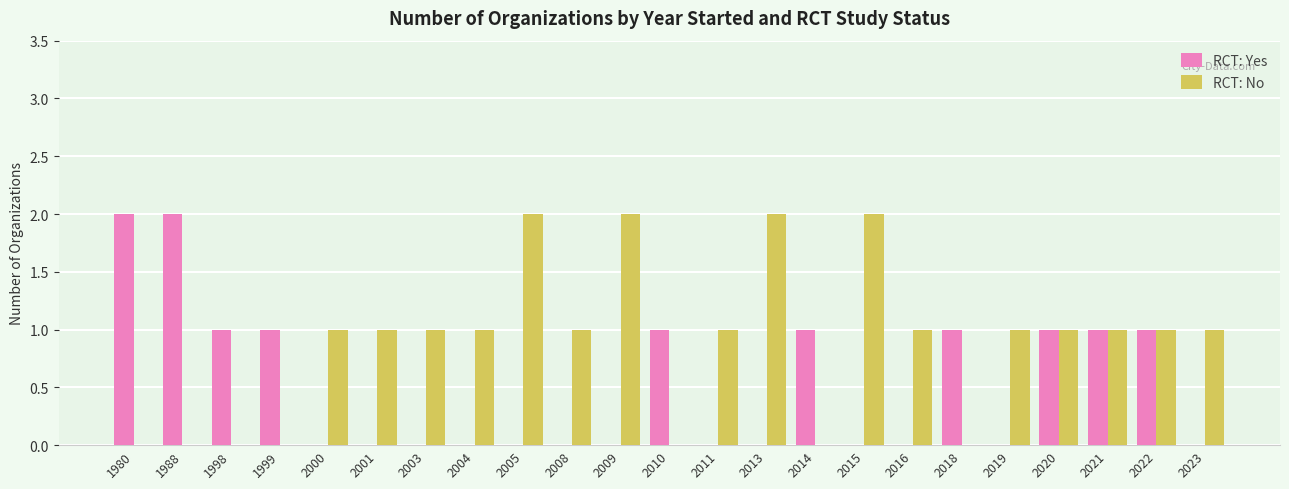

Reading right to left, extract all data points from this chart.

RCT: Yes: 2023=0	2022=1	2021=1	2020=1	2019=0	2018=1	2016=0	2015=0	2014=1	2013=0	2011=0	2010=1	2009=0	2008=0	2005=0	2004=0	2003=0	2001=0	2000=0	1999=1	1998=1	1988=2	1980=2
RCT: No: 2023=1	2022=1	2021=1	2020=1	2019=1	2018=0	2016=1	2015=2	2014=0	2013=2	2011=1	2010=0	2009=2	2008=1	2005=2	2004=1	2003=1	2001=1	2000=1	1999=0	1998=0	1988=0	1980=0